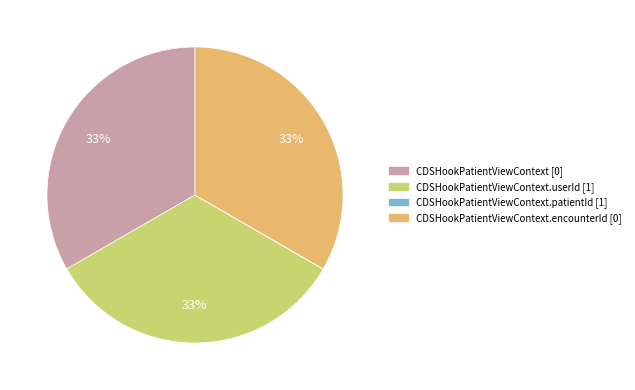

Does any single category account for the majority?

No